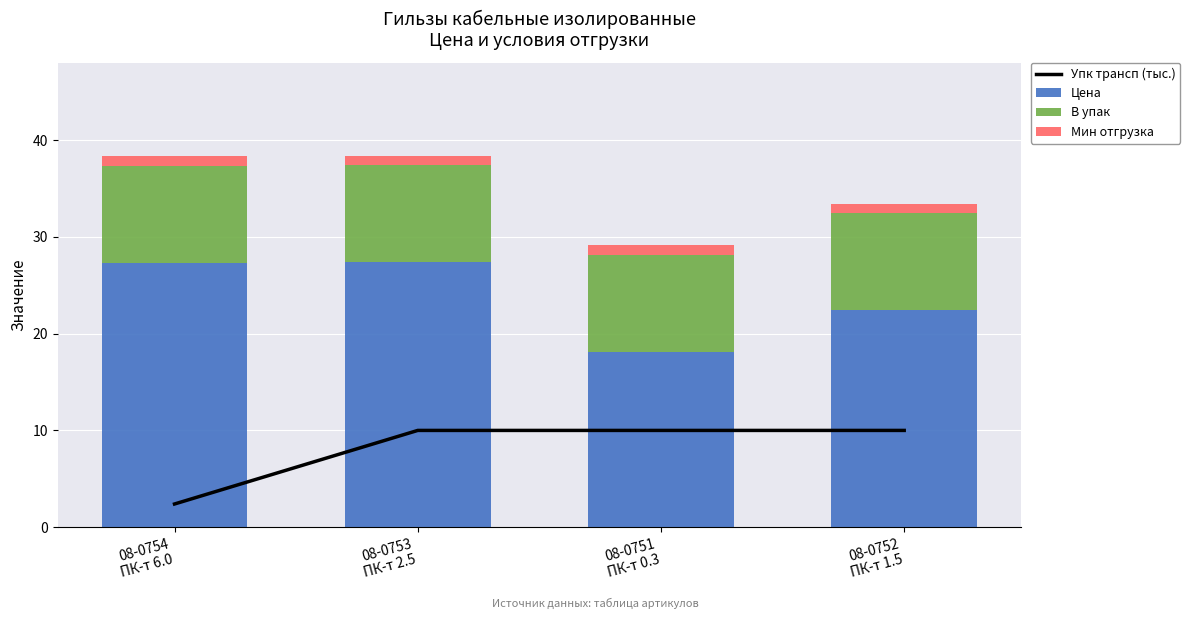

At 08-0753
ПК-т 2.5, list the series in order from smallest to largest.

Мин отгрузка, Упк трансп (тыс.), В упак, Цена